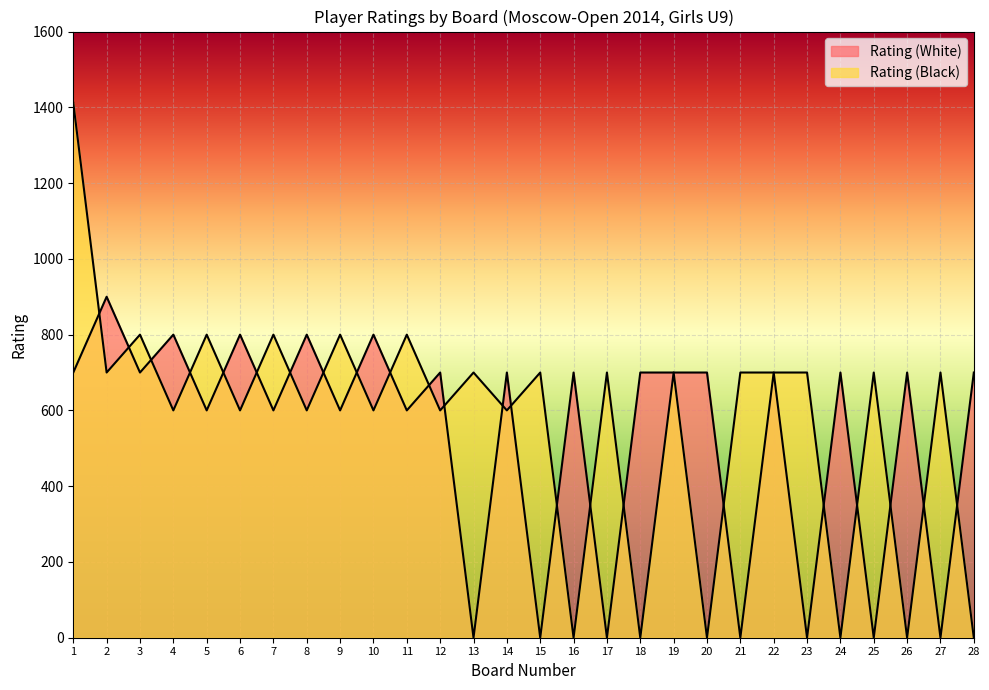

True or false: Rating (White) has a value of 513 at 6.

False